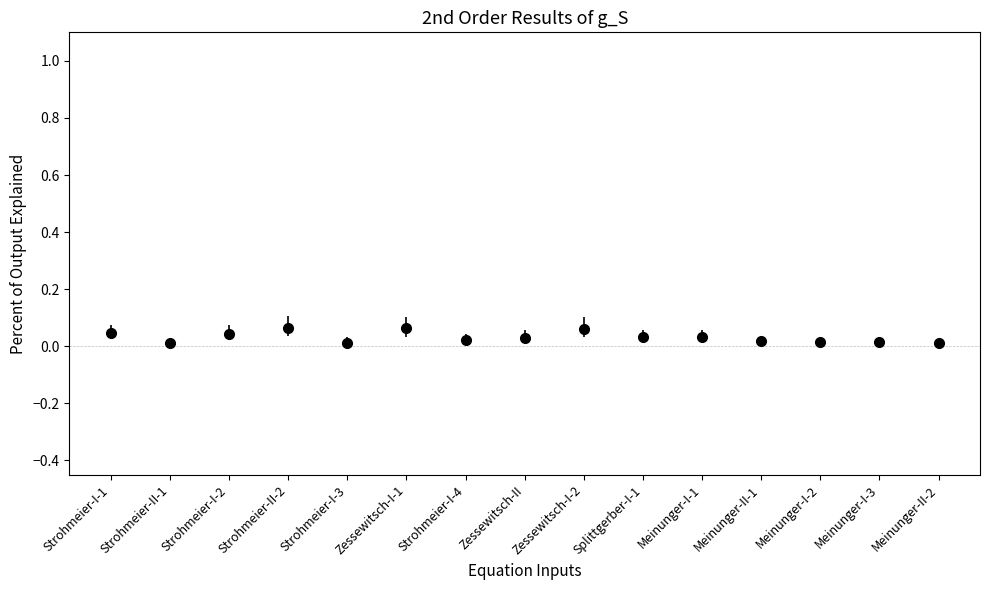

The value at Meinunger-I-2 is 0.0. True or false?

True